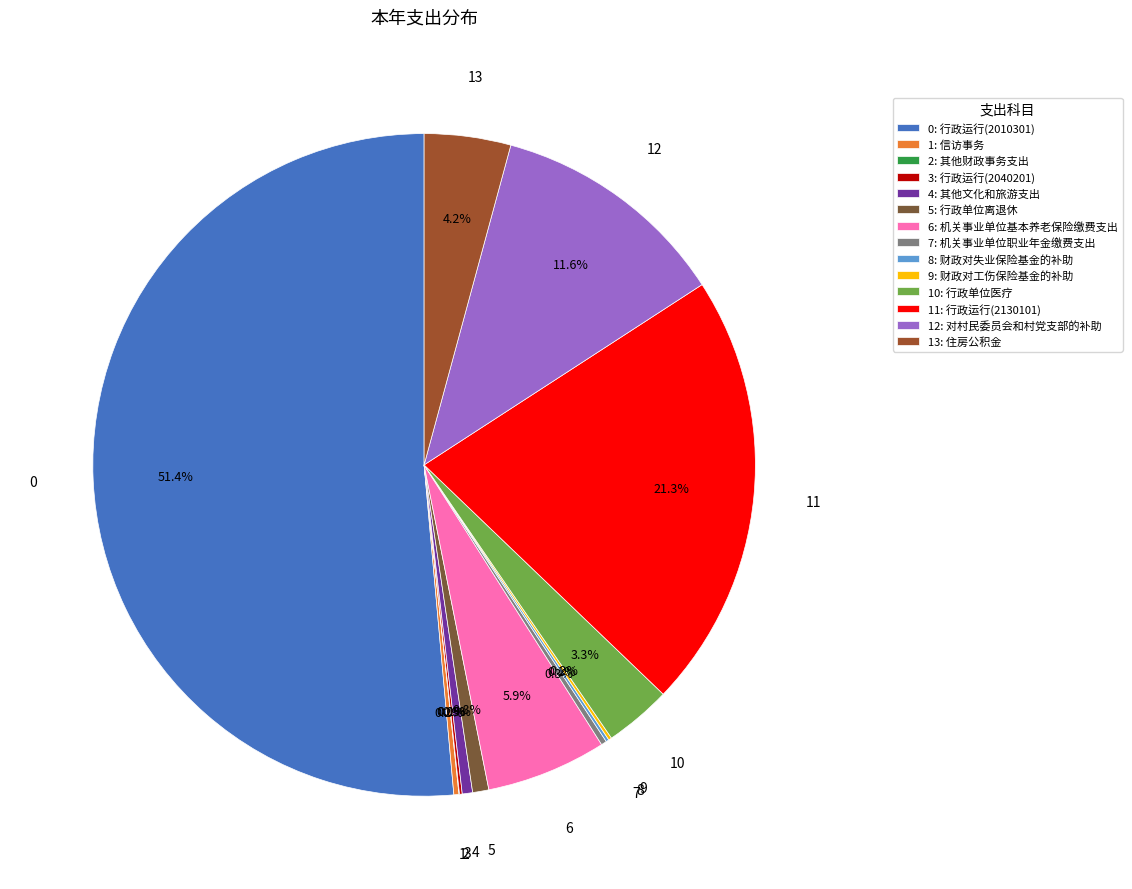

Which slice is the largest?

0: 行政运行(2010301)